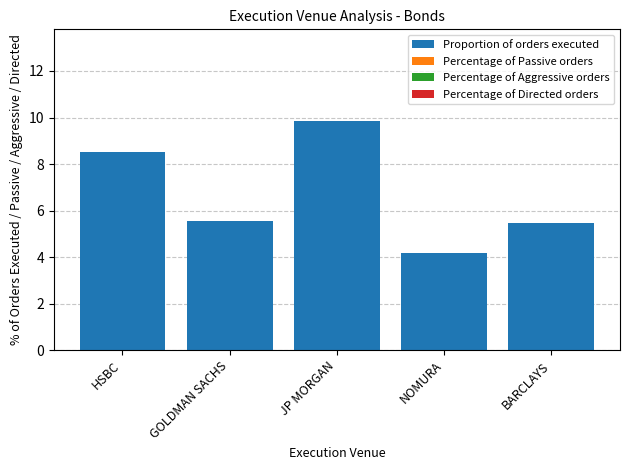

Is it true that the value at BARCLAYS is 8.4?

False